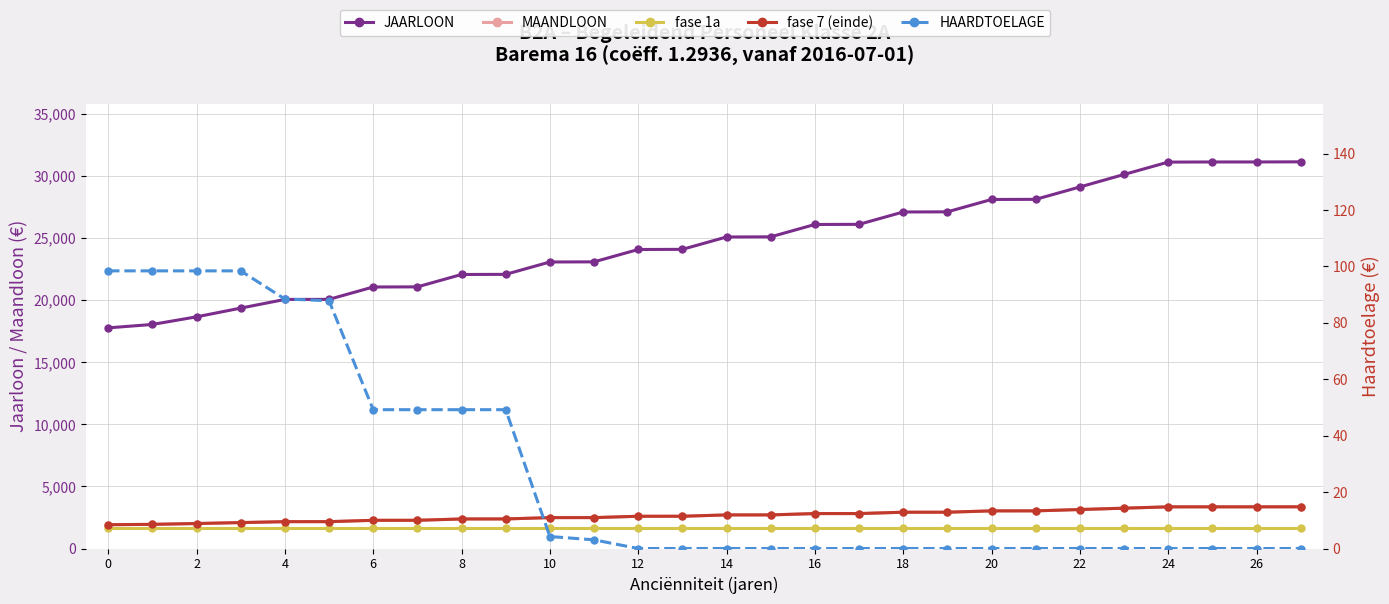

Which series has the largest total across all categories?

JAARLOON